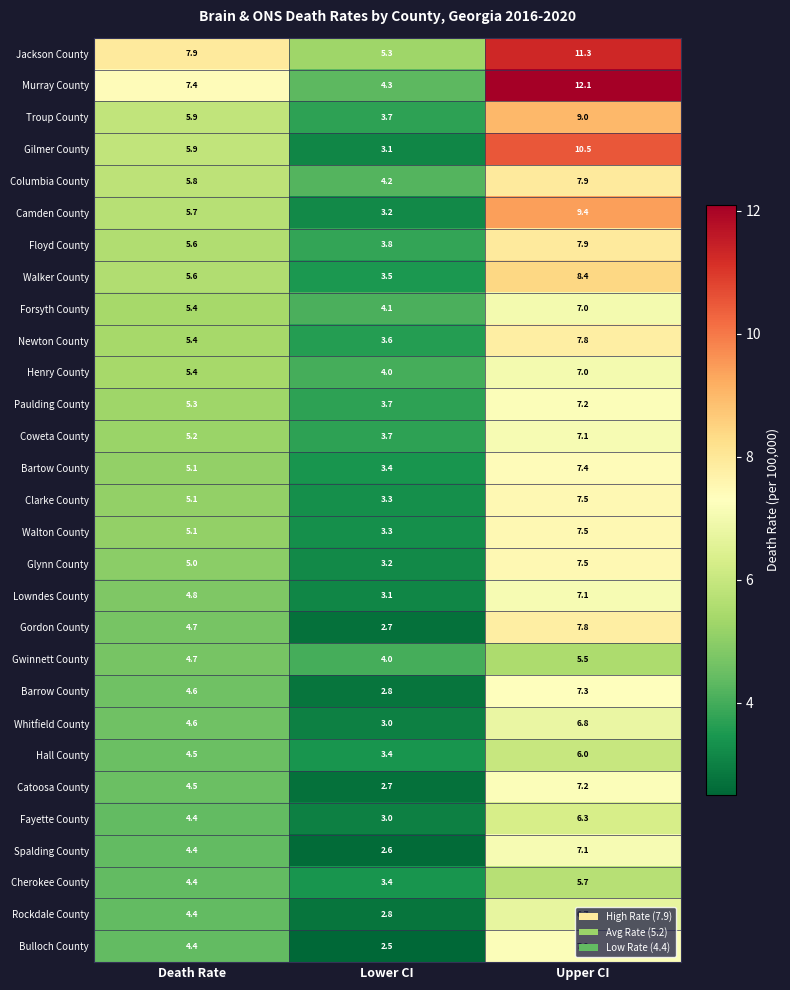

At which label is Jackson County closest to 8?

Death Rate